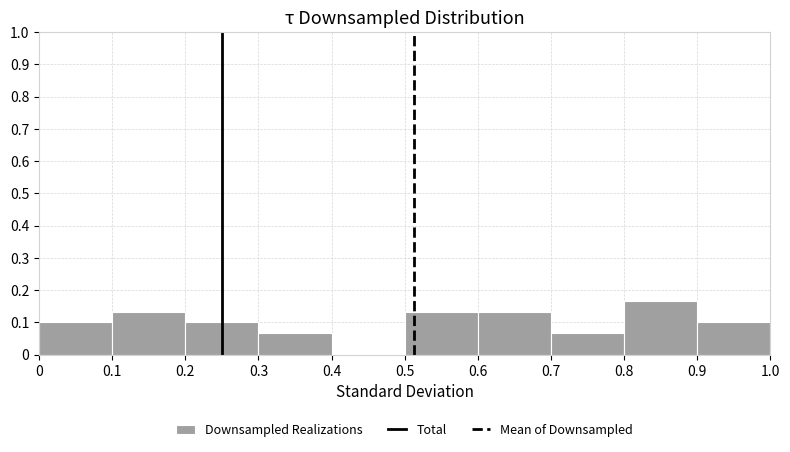

Reading left to right, transcribe this chart: for each bar, give the range it covers on the x-axis and its height. The values are not printed on the chart, so give them approximately, as read against the axis.

0 to 0.1: 0.10
0.1 to 0.2: 0.13
0.2 to 0.3: 0.10
0.3 to 0.4: 0.07
0.4 to 0.5: 0
0.5 to 0.6: 0.13
0.6 to 0.7: 0.13
0.7 to 0.8: 0.07
0.8 to 0.9: 0.17
0.9 to 1.0: 0.10